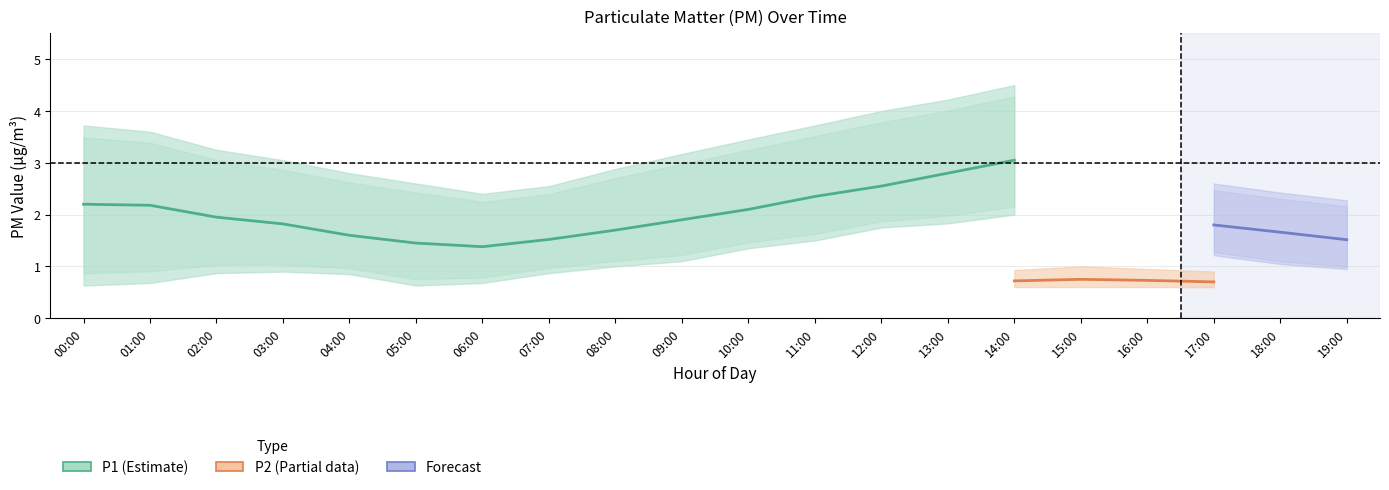

How many values in the P1 series are below 2?

8